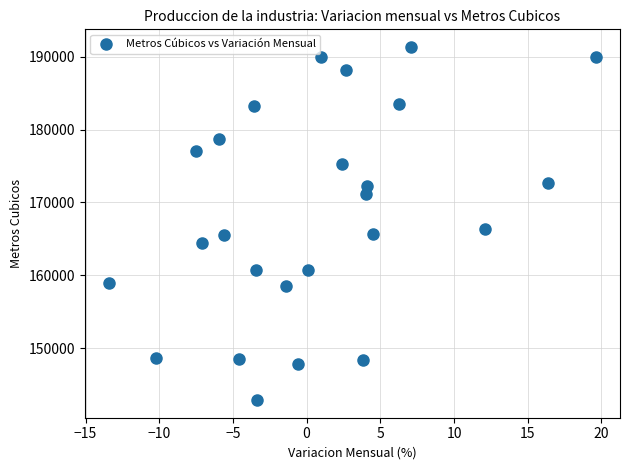

What is the range of Y values (max minus min)?

48468.9